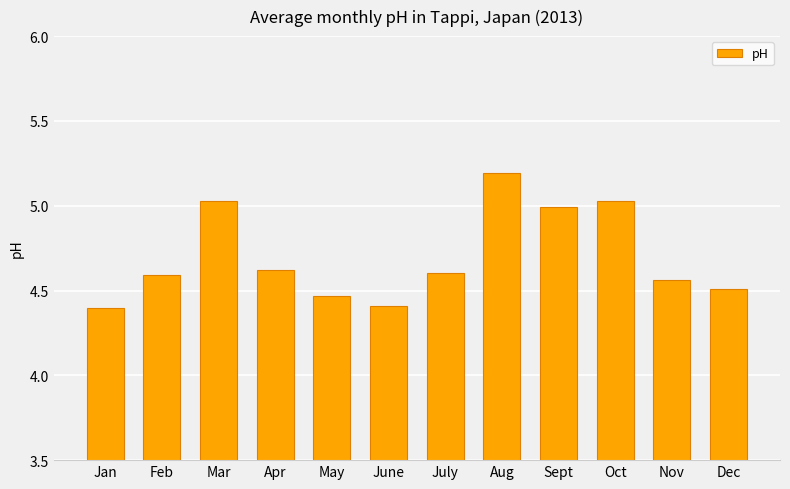

The value at July is 4.6. True or false?

True